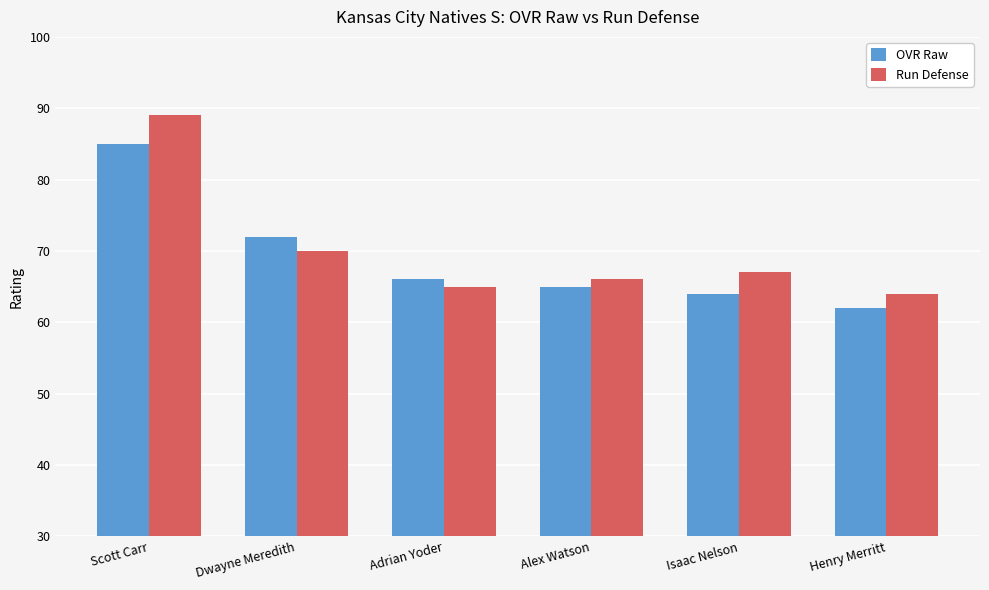

The OVR Raw series shows 85 at Scott Carr. True or false?

True